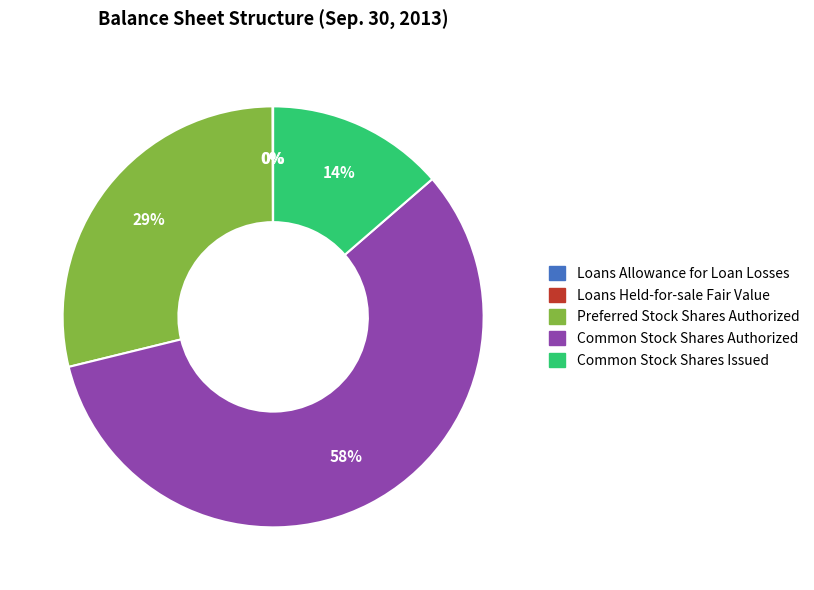

Which slice represents more than half of the pie?

Common Stock Shares Authorized